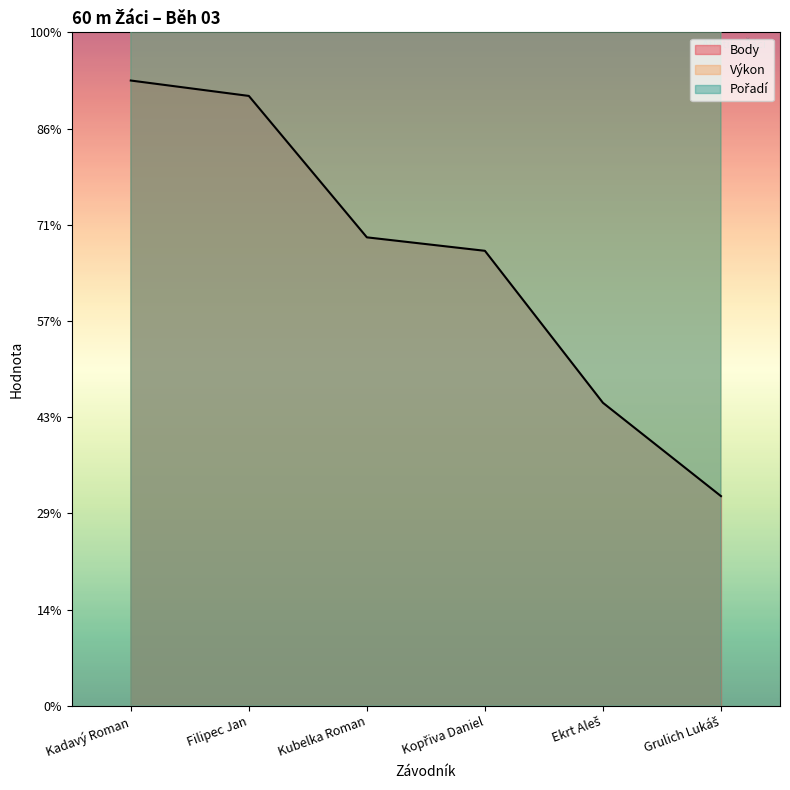

What is the total value across all series at Kadavý Roman?

46199.3